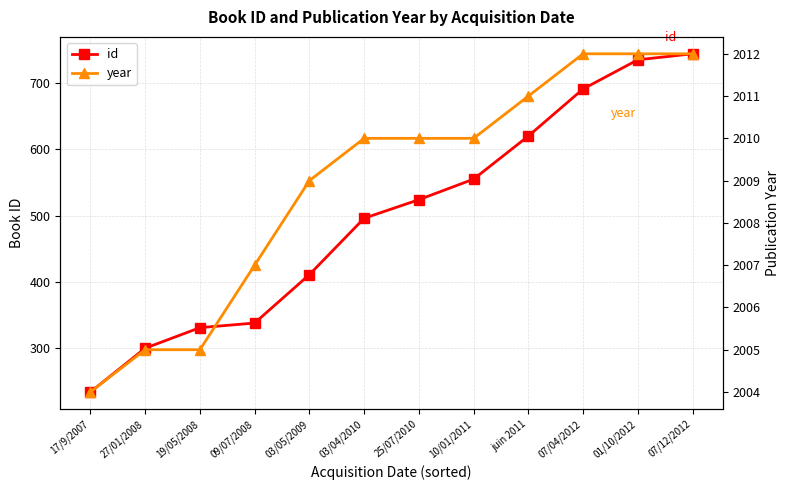

At which category is the sum across all series the highest?

07/12/2012